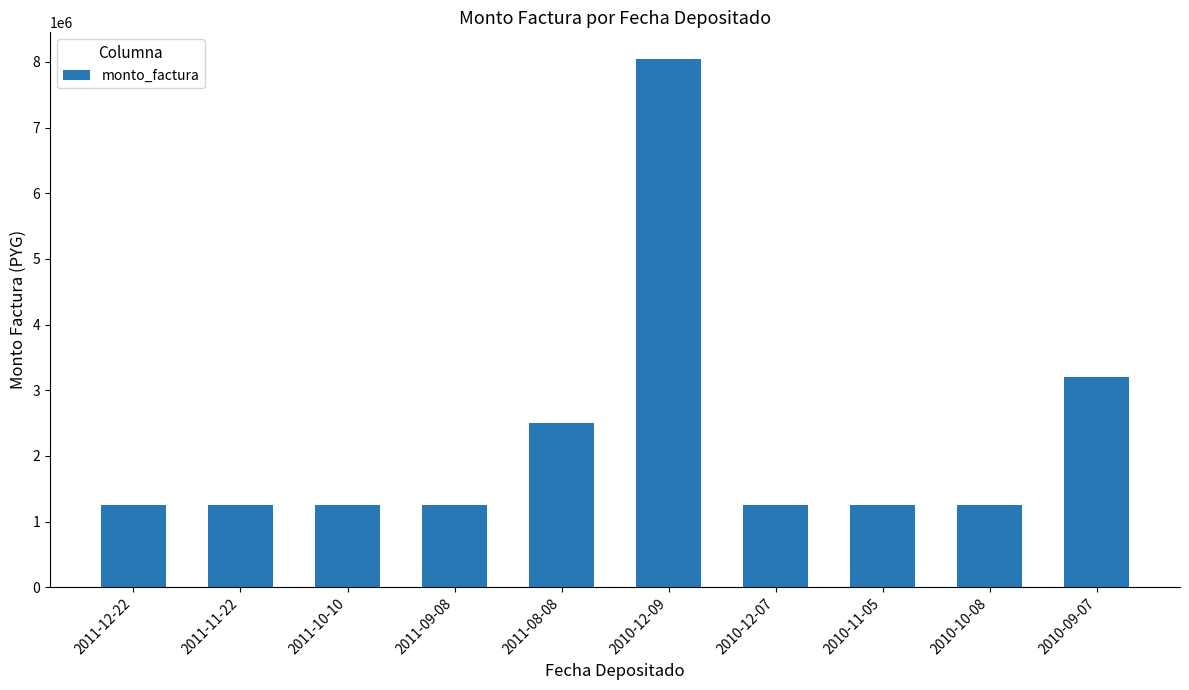

What is the maximum value shown in the chart?

8048800